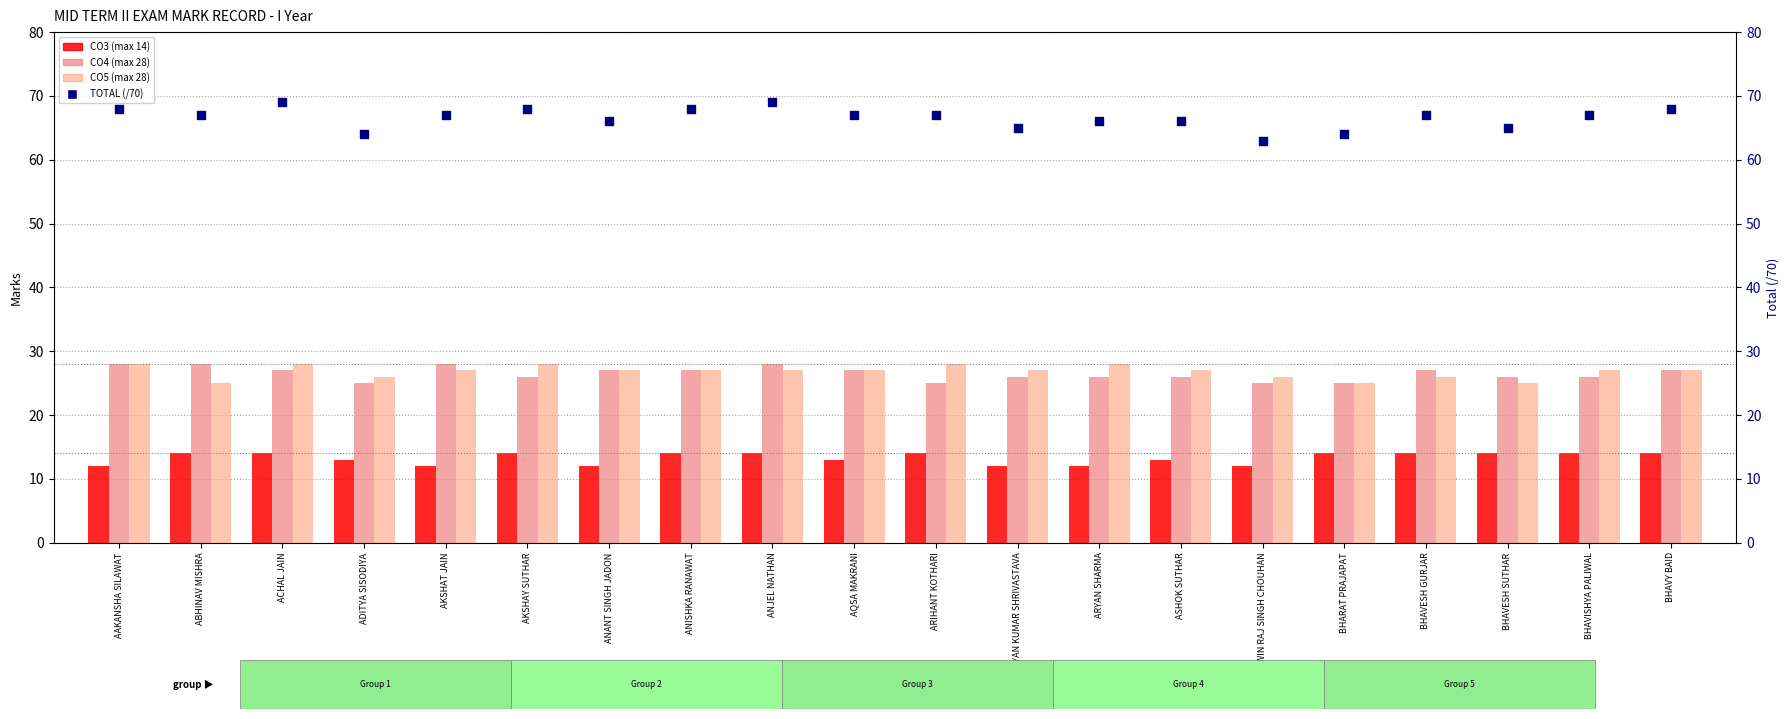

Which series contains the lowest Y value?

CO3